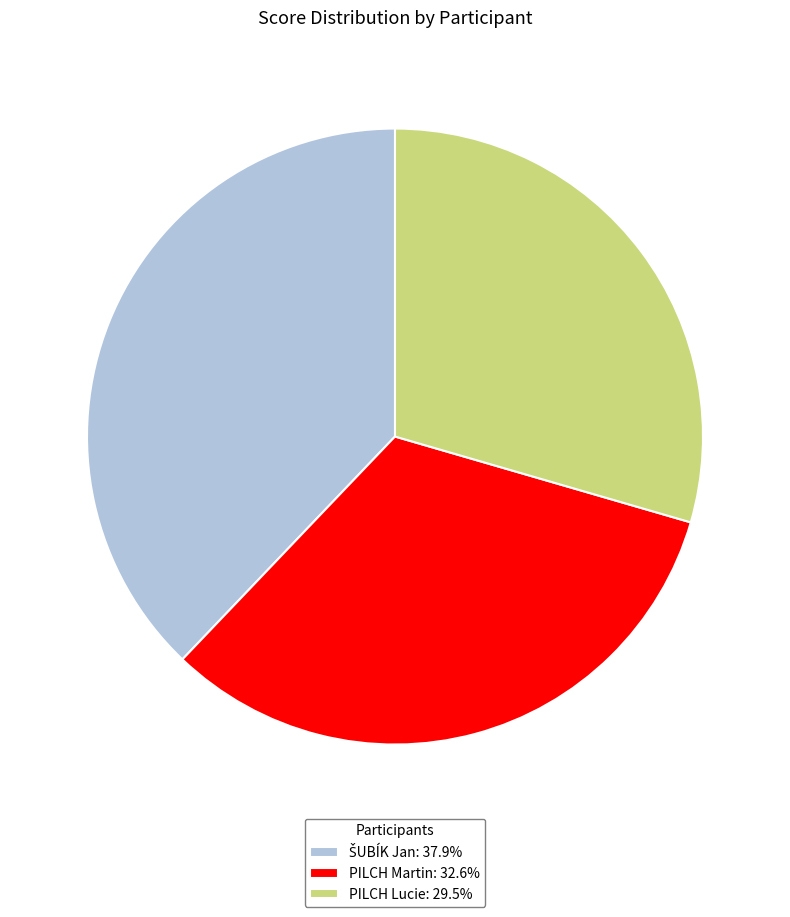

Do PILCH Lucie: 29.5% and PILCH Martin: 32.6% together represent more than half of the pie?

Yes